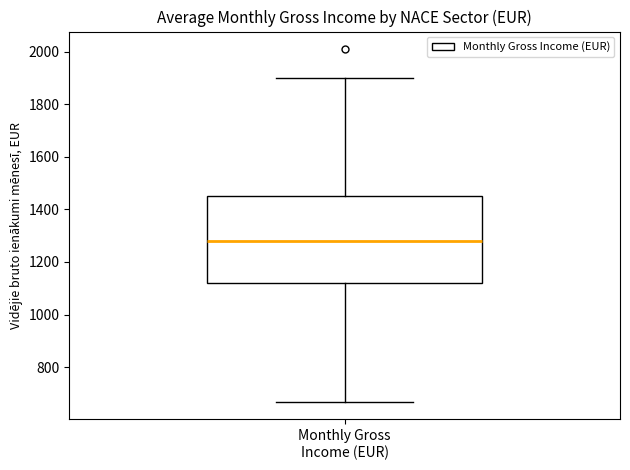

Read this box plot against the y-axis: the position of the median line, the range covered by the box, and the ends of both whiskers. The values are not printed on the chart, so give them approximately, as read against the axis.

median 1280, box 1120 to 1440, whiskers 660 to 1900